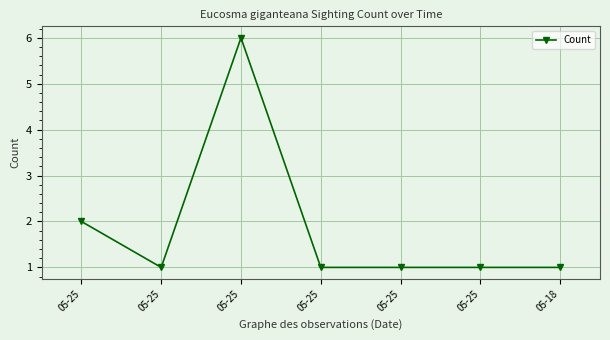

Is it true that the value at 05-18 is 1?

True